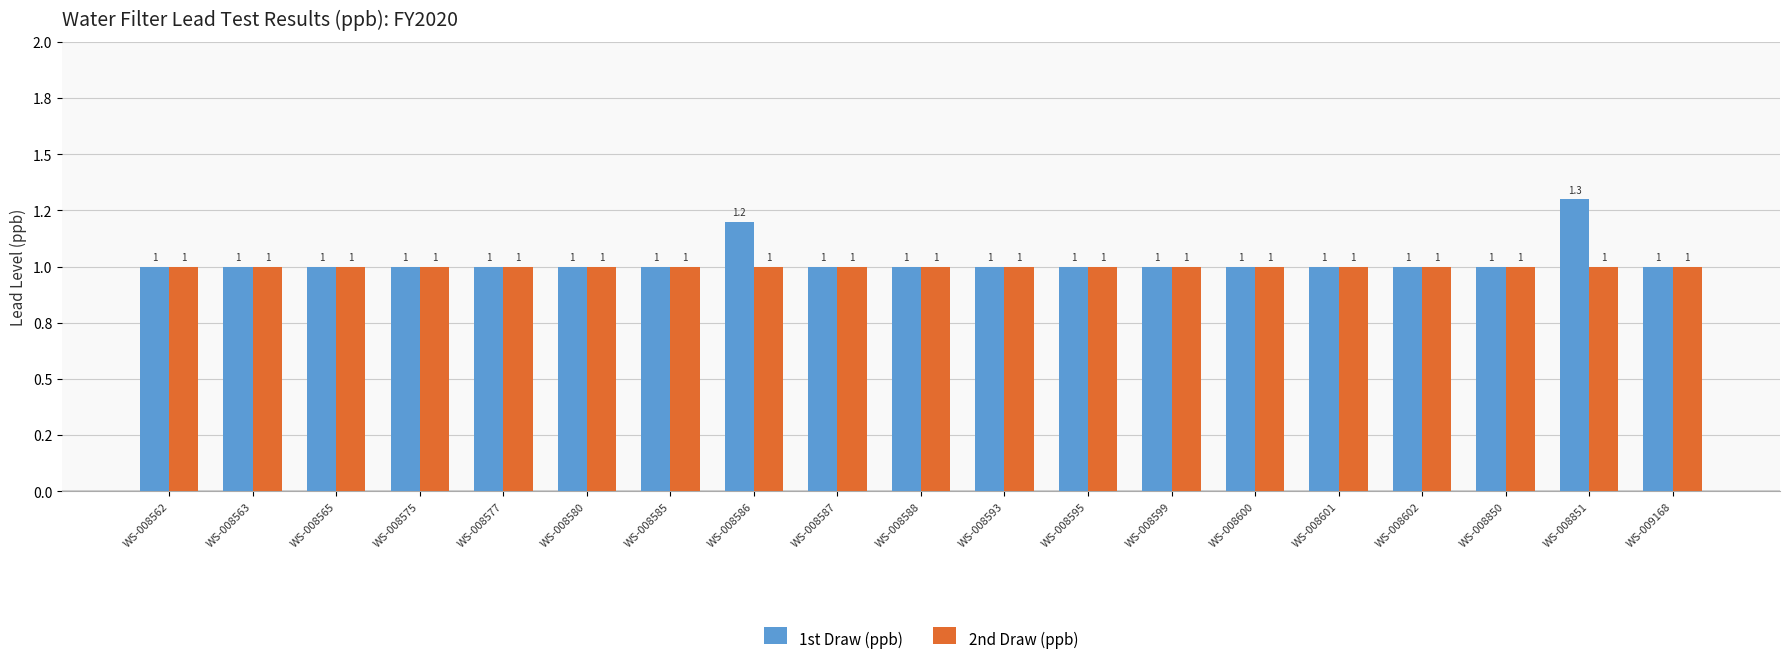

Where is 2nd Draw (ppb) nearest to the value 1?

WS-008562